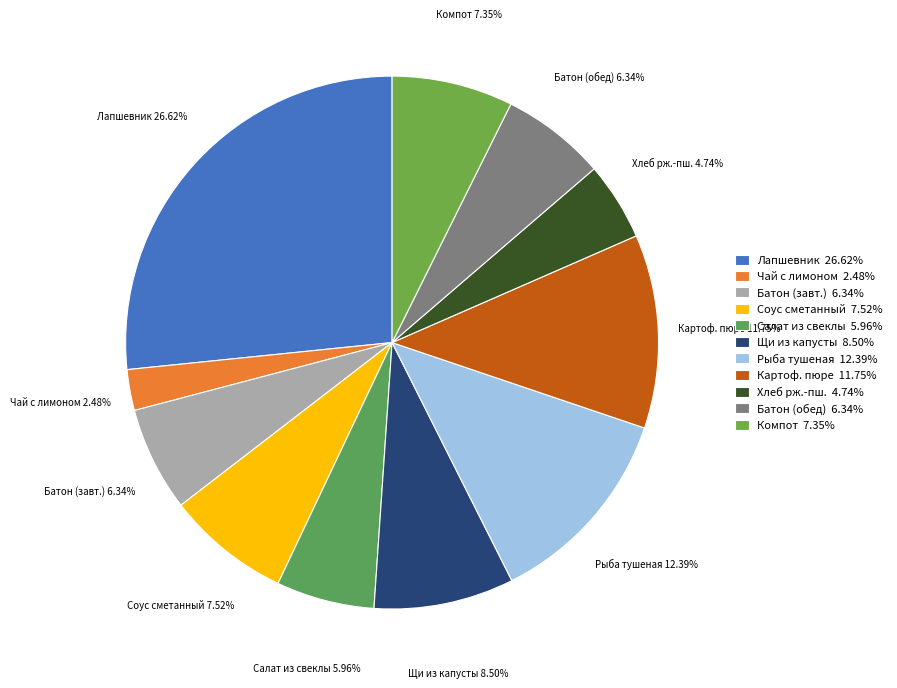

To the nearest percent, what is the average slice percentage?

9%